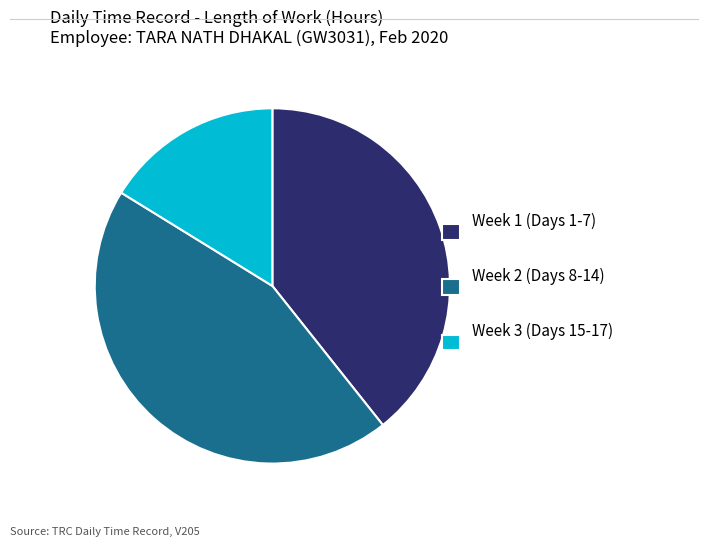

Is it true that Week 1 (Days 1-7) is 47% of the pie?

False